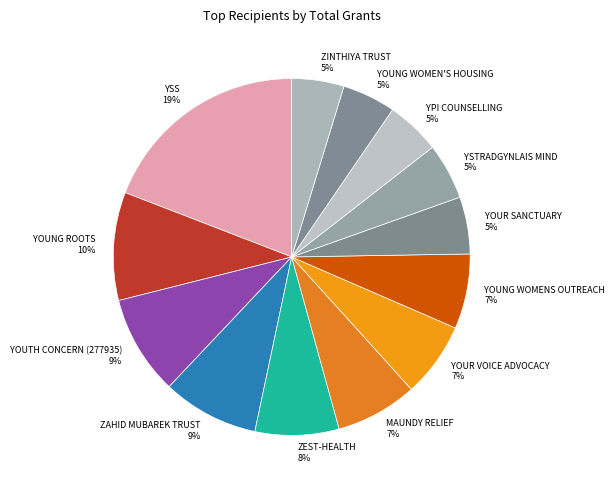

The MAUNDY RELIEF slice represents 7% of the pie. True or false?

True